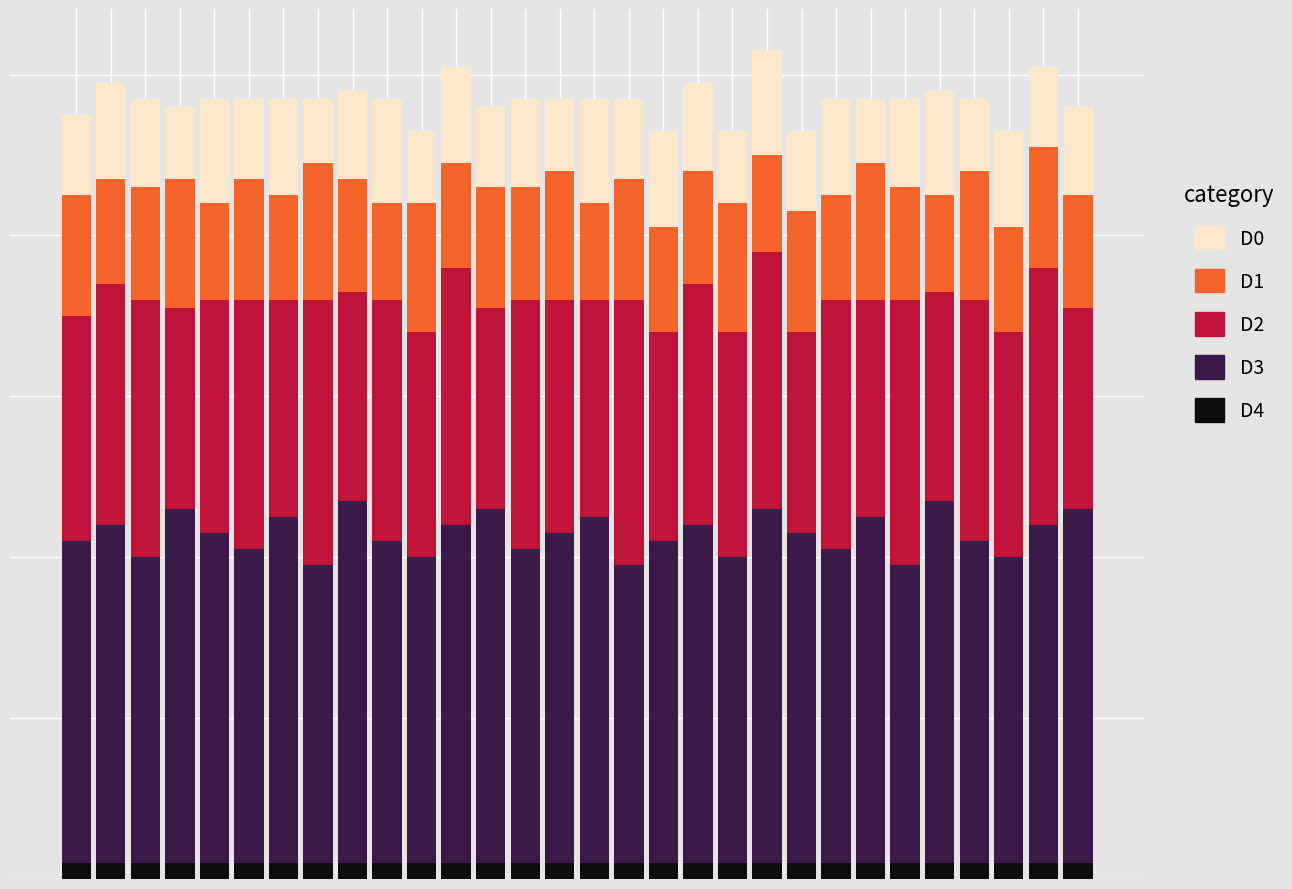

Are the bars grouped side by side (vs. stacked)?

No